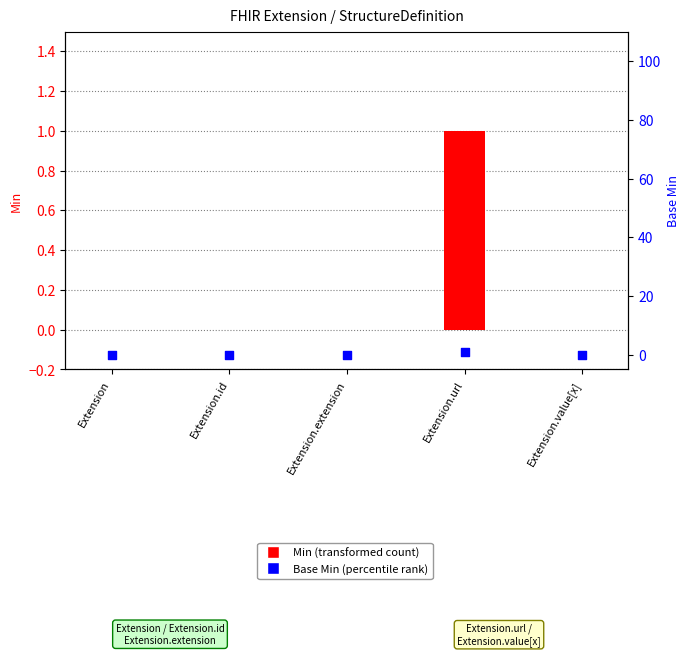

At which category is the sum across all series the highest?

Extension.url